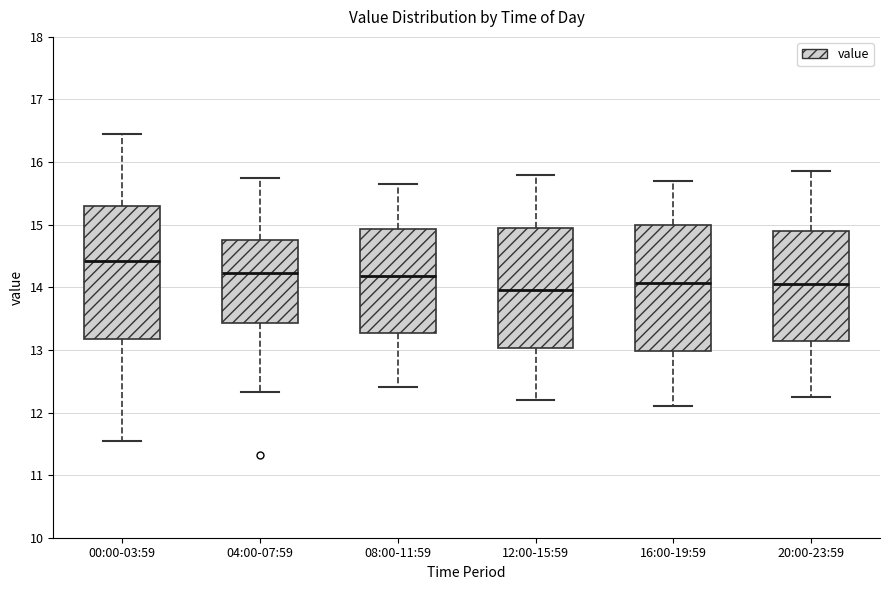

Which box's median line is the lowest?

12:00-15:59